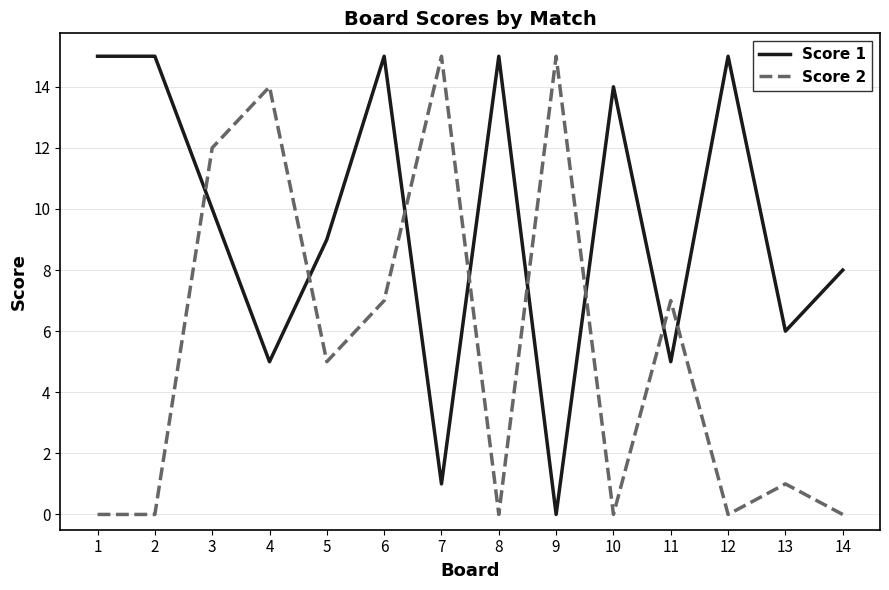

True or false: Score 2 and Score 1 cross at least once.

True